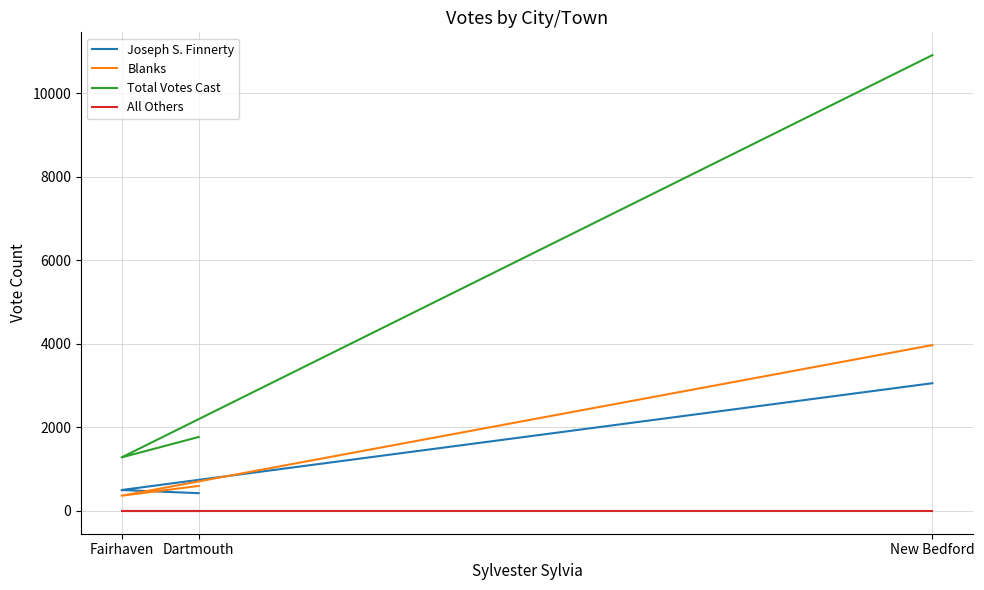

What is the value of the Joseph S. Finnerty point at the 3rd from the left?

3059